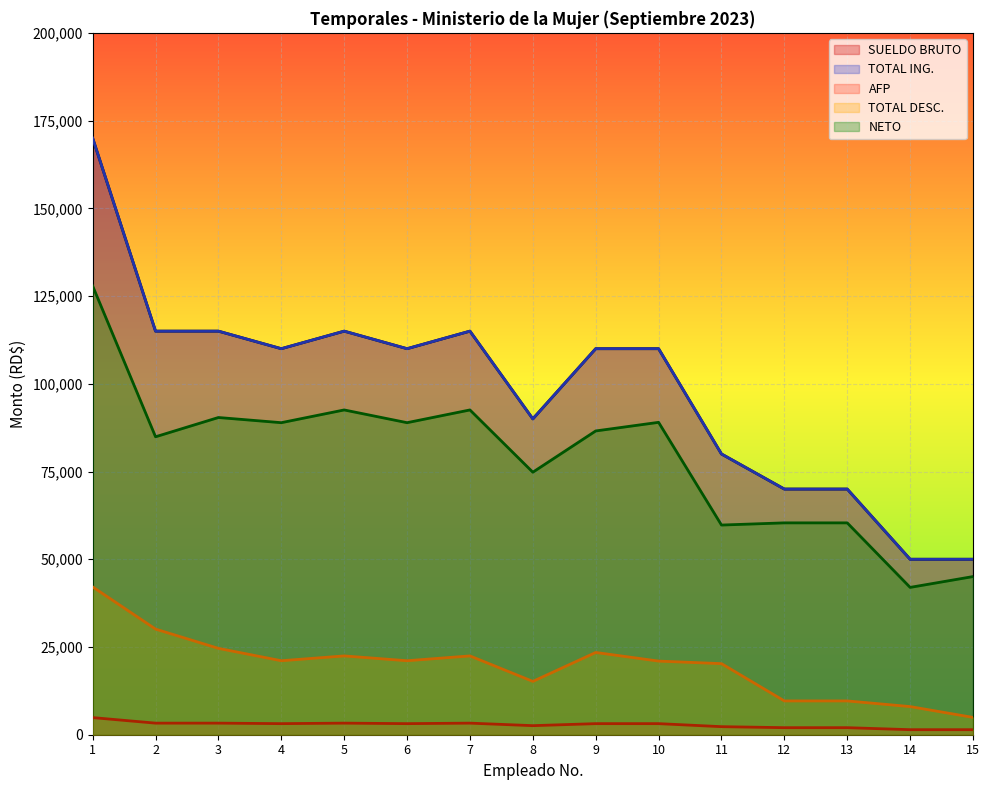

At which label does TOTAL DESC. first exceed 21083?

1